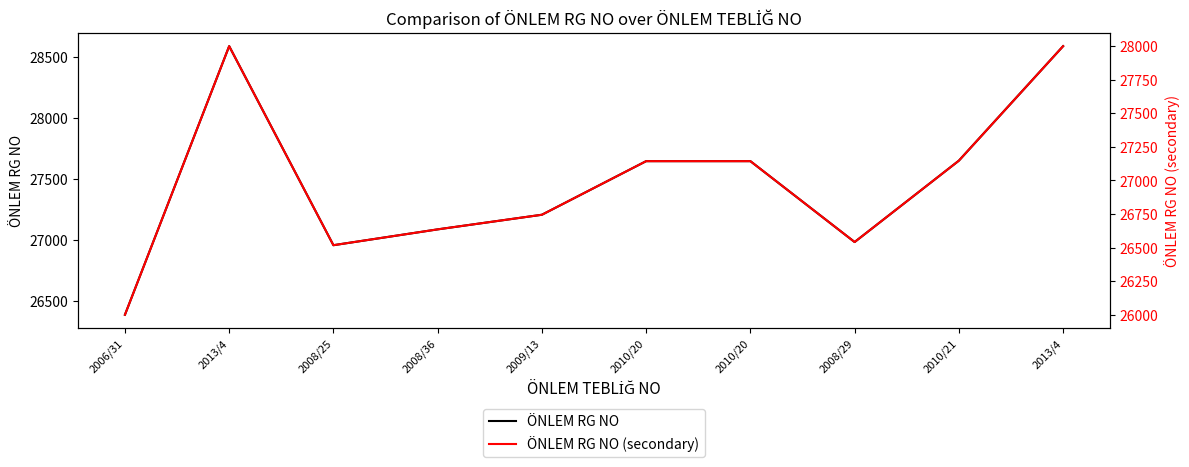

Count the number of categories in the chart.

10